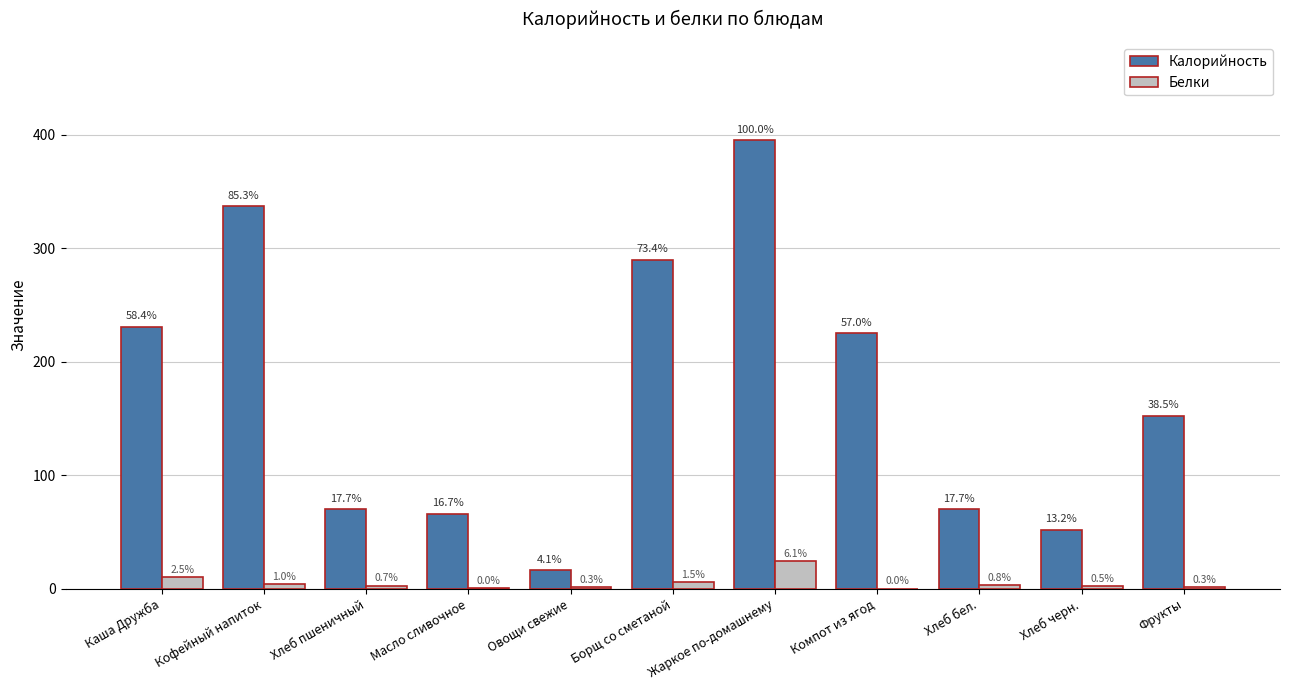

How many groups of bars are there?

11